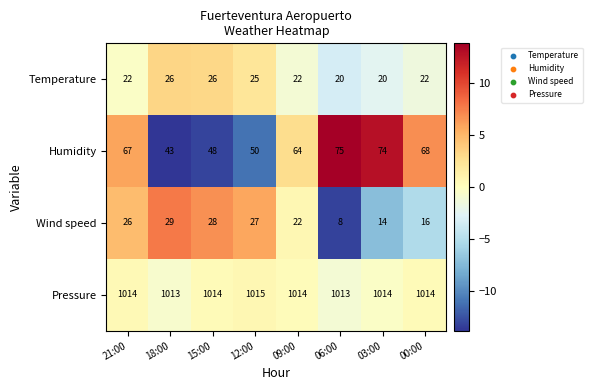

What is the sum of the Temperature values at 12:00 and 15:00?

51